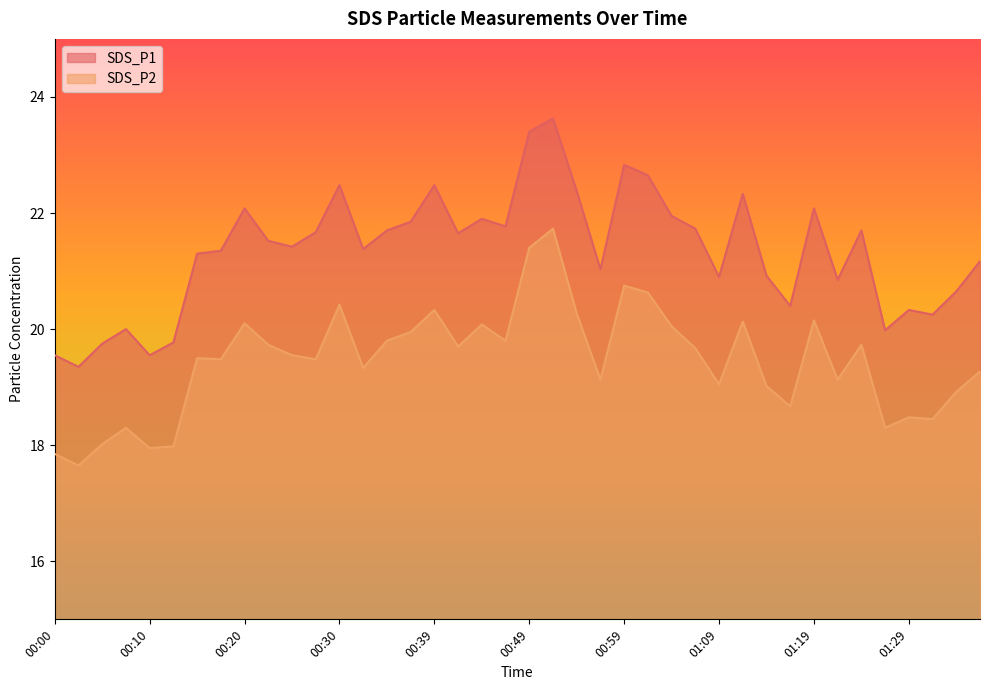

True or false: SDS_P2 has a value of 4.8 at 00:12.

False